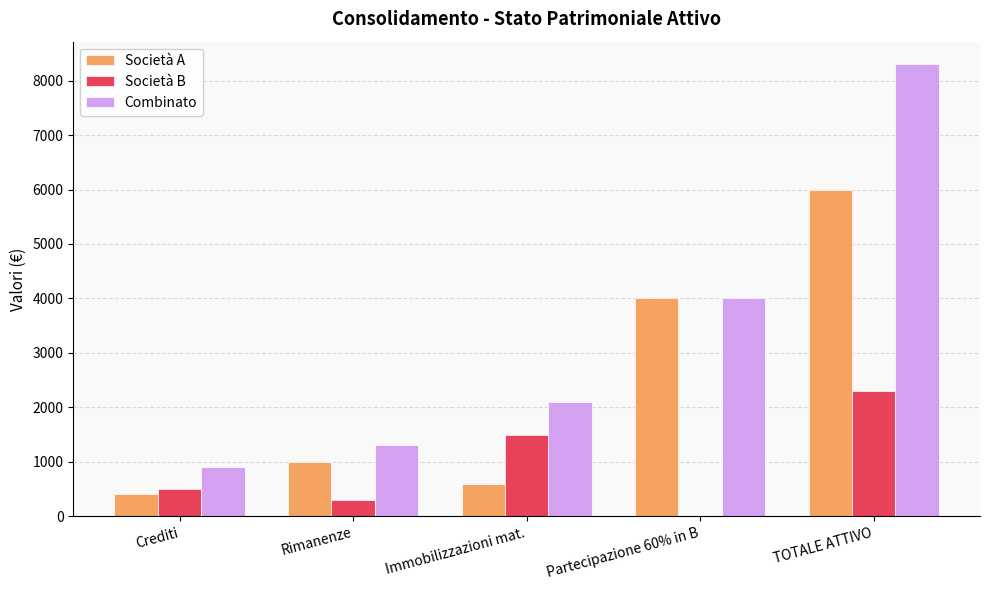

Which category has the highest value in the Combinato series?

TOTALE ATTIVO